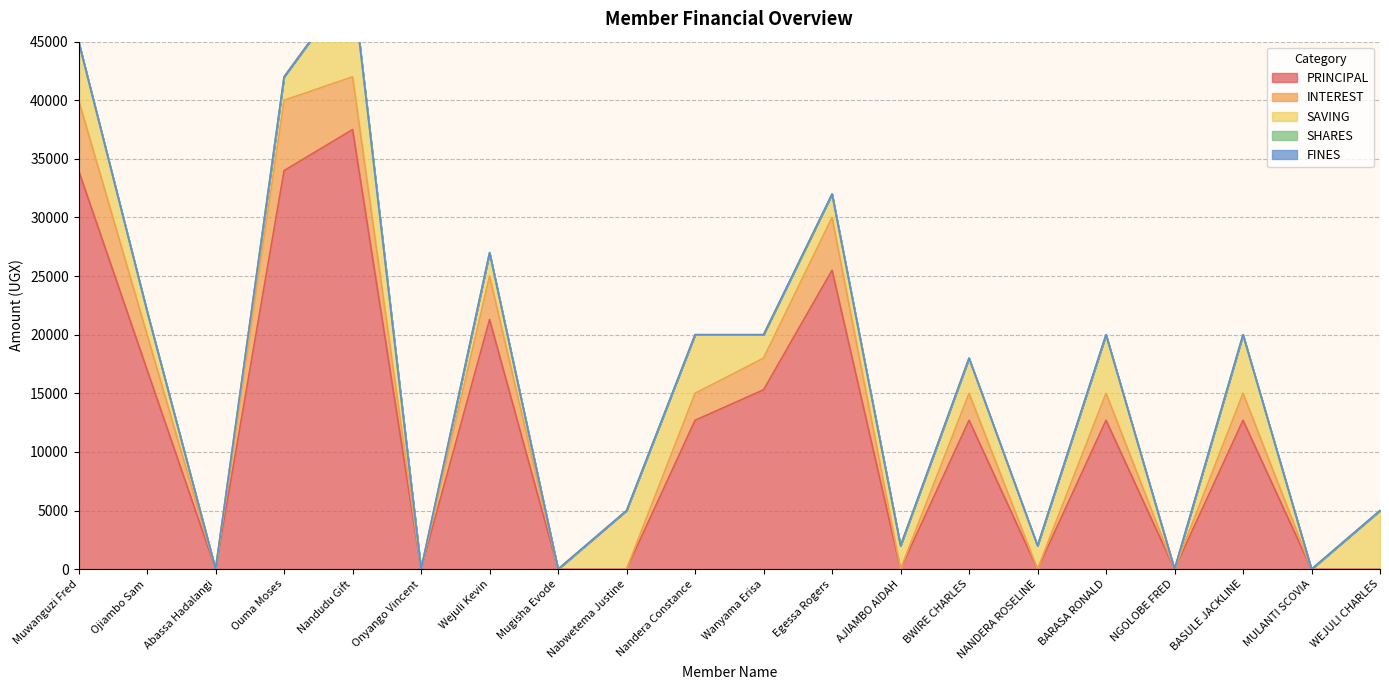

The value of PRINCIPAL at MULANTI SCOVIA is 0. True or false?

True